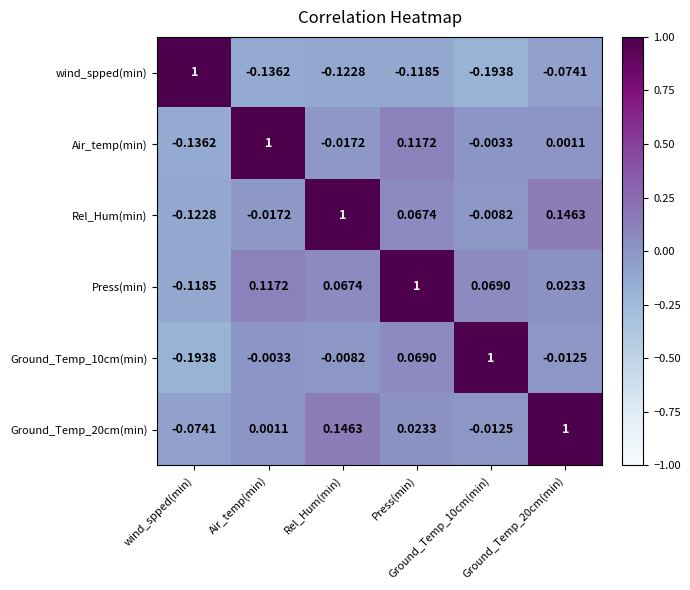

How many series are shown in this chart?

6